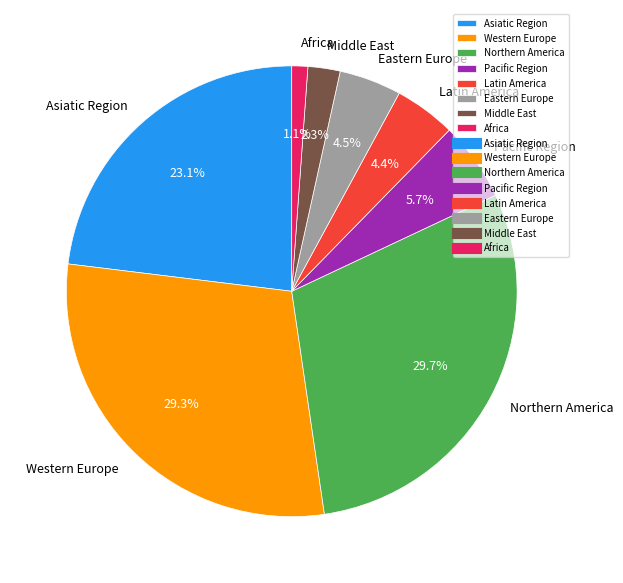

Which slice is the smallest?

Africa